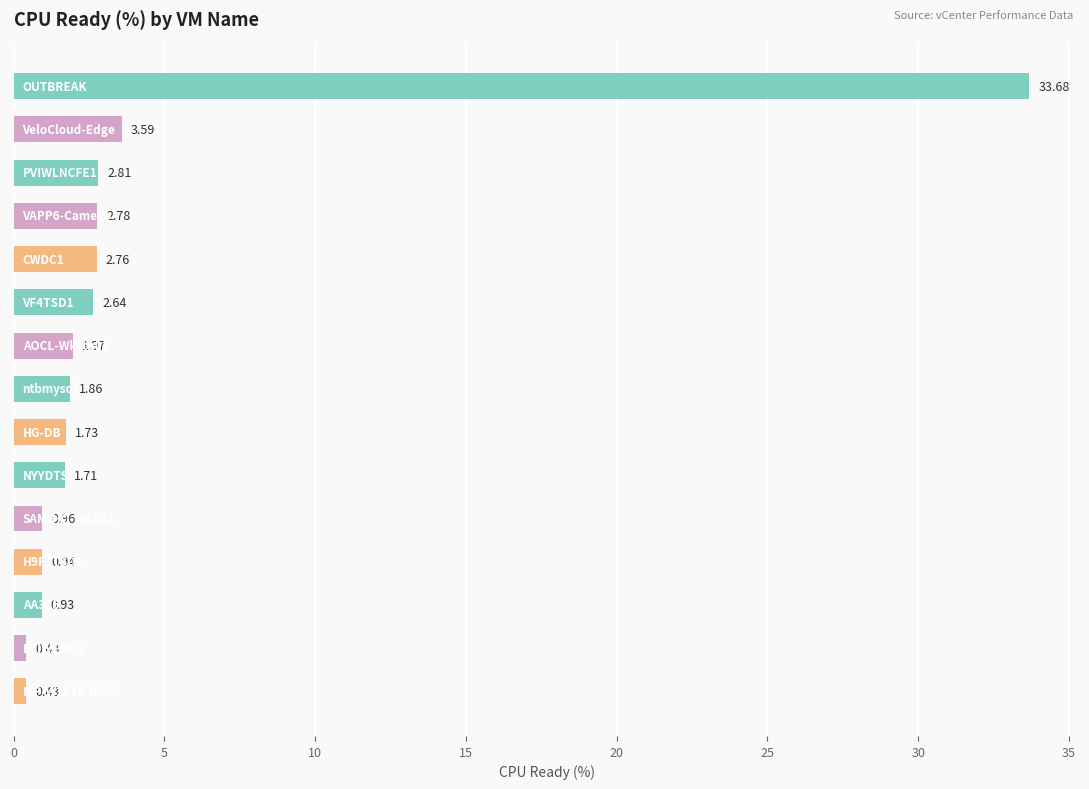

What is the sum of all values?

59.2